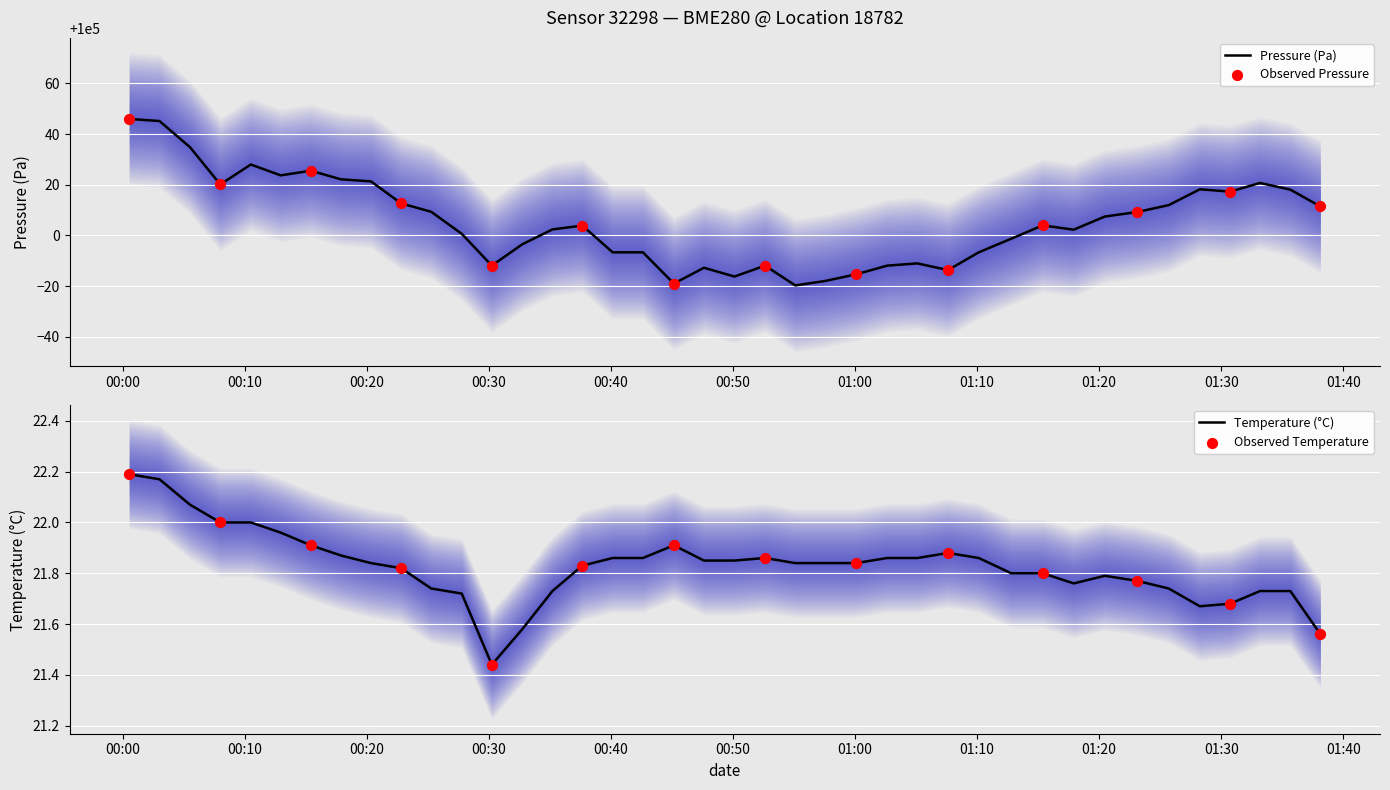

Which series contains the lowest Y value?

temperature